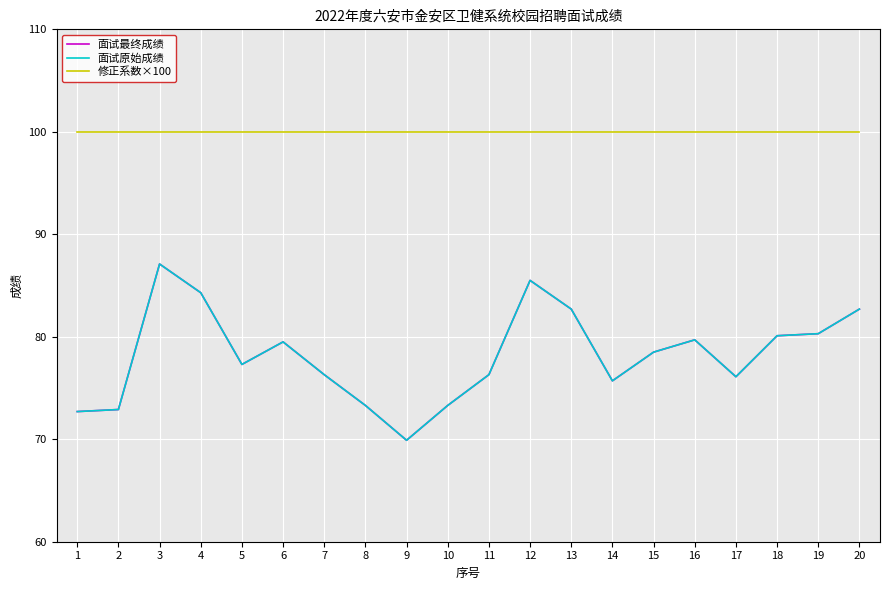

At which category does 面试最终成绩 reach its first local peak?

3